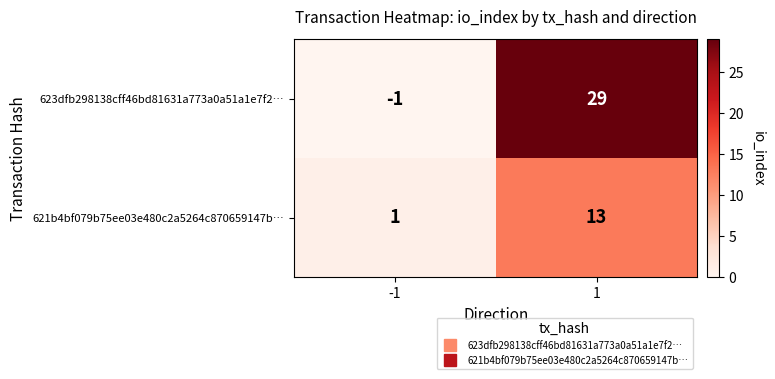

What is the sum of the 621b4bf079b75ee03e480c2a5264c870659147b… values at -1 and 1?

14